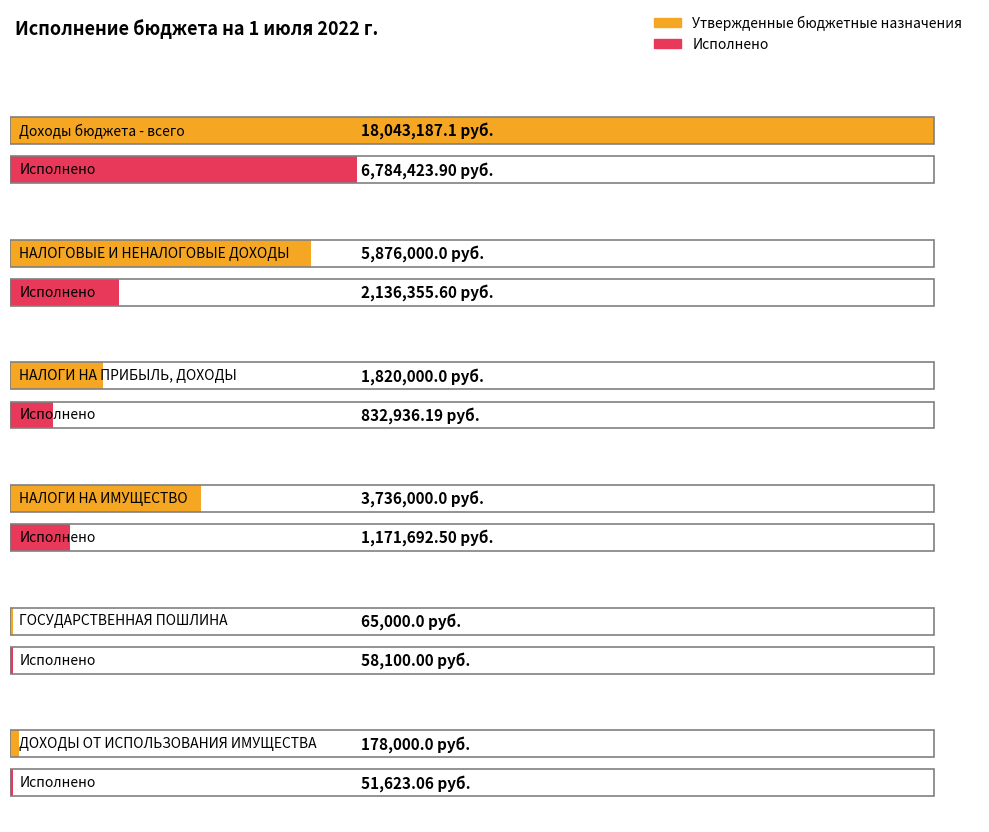

List the series in order of their overall mean, highest first.

Утвержденные бюджетные назначения, Исполнено